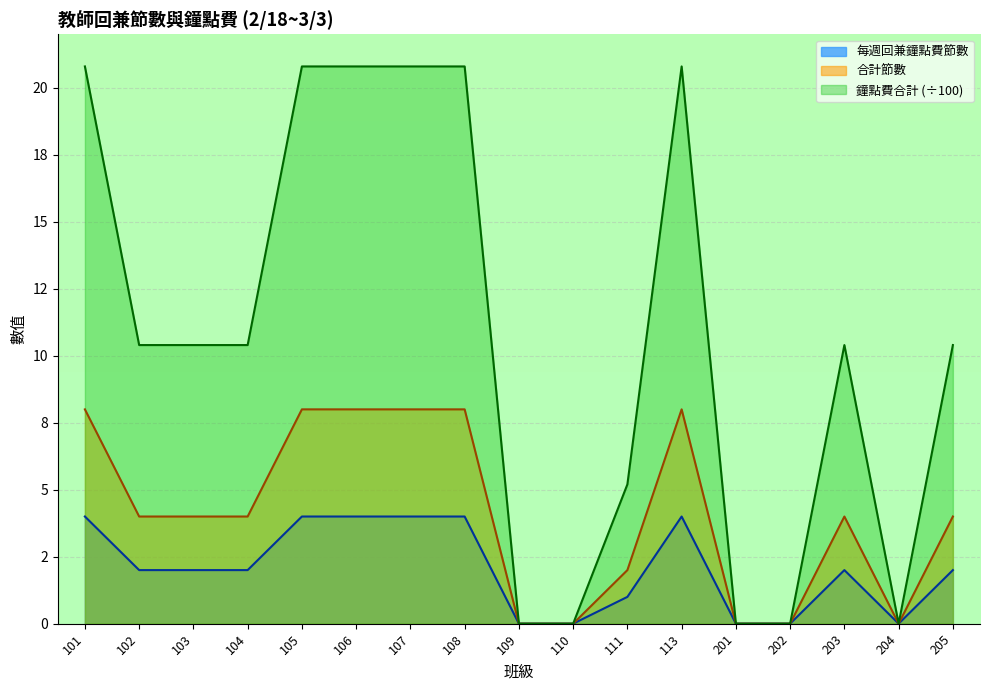

Reading right to left, transcribe all the data shown in this chart.

每週回兼鐘點費節數: 10.4	0.0	10.4	0.0	0.0	20.8	5.2	0.0	0.0	20.8	20.8	20.8	20.8	10.4	10.4	10.4	20.8
合計節數: 2.0	0.0	2.0	0.0	0.0	4.0	1.0	0.0	0.0	4.0	4.0	4.0	4.0	2.0	2.0	2.0	4.0
鐘點費合計: 4.0	0.0	4.0	0.0	0.0	8.0	2.0	0.0	0.0	8.0	8.0	8.0	8.0	4.0	4.0	4.0	8.0